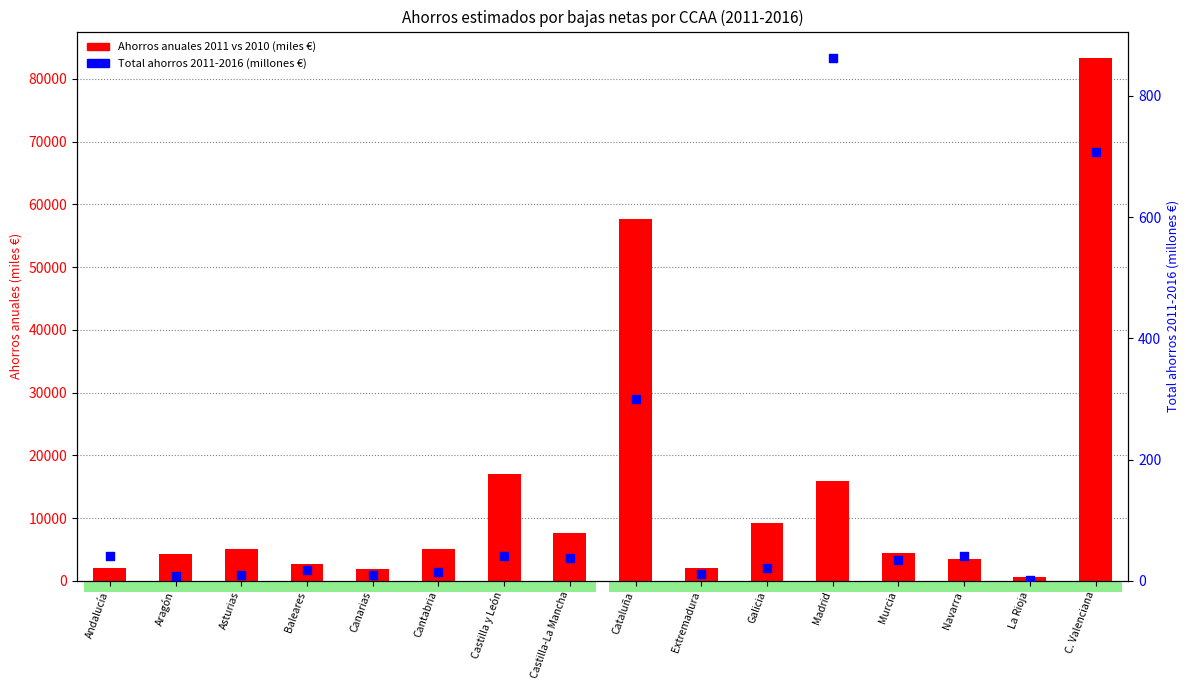

What is the total value across all series at Murcia?

4450.1